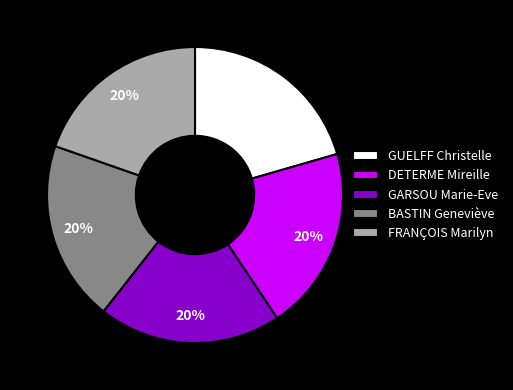

To the nearest percent, what portion does FRANÇOIS Marilyn represent?

20%